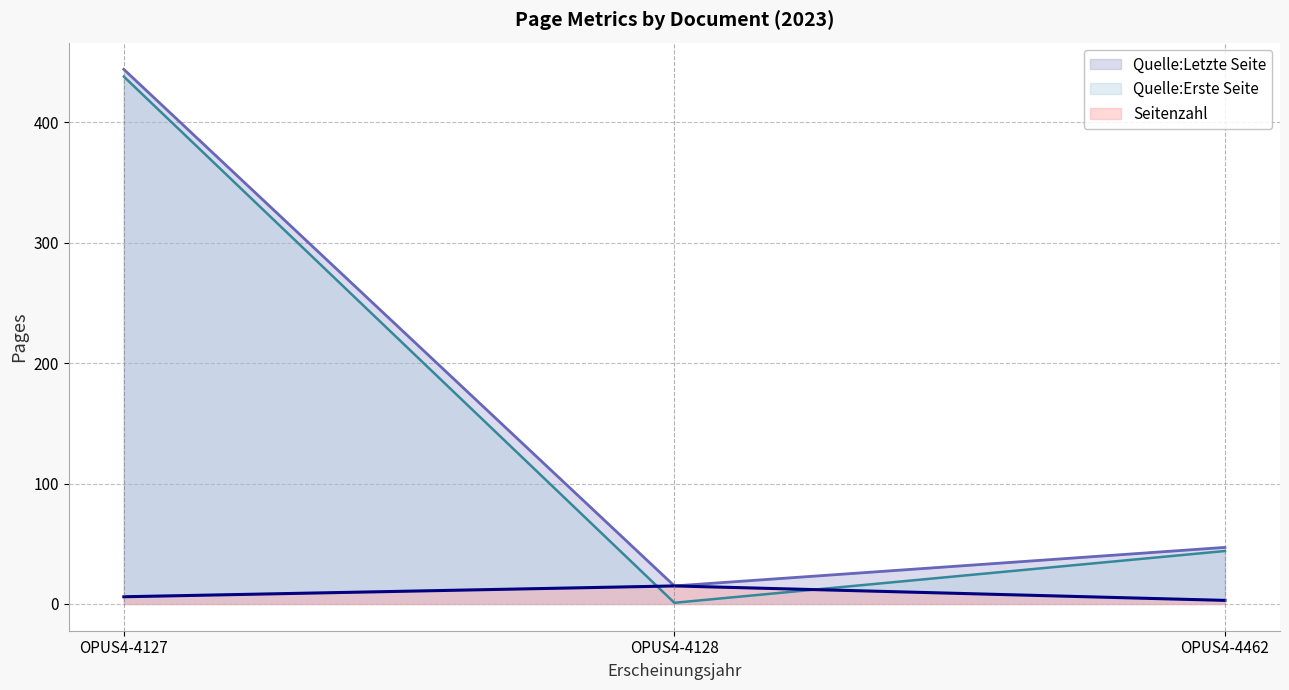

List the labels in order of Seitenzahl value, largest first.

OPUS4-4128, OPUS4-4127, OPUS4-4462